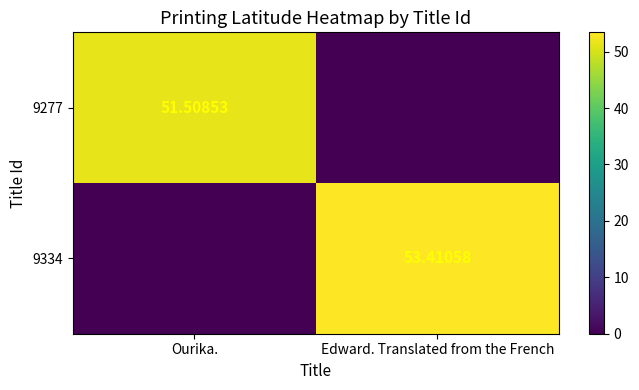

Is the value of 9277 at Ourika. greater than the value of 9334 at Edward. Translated from the French?

No